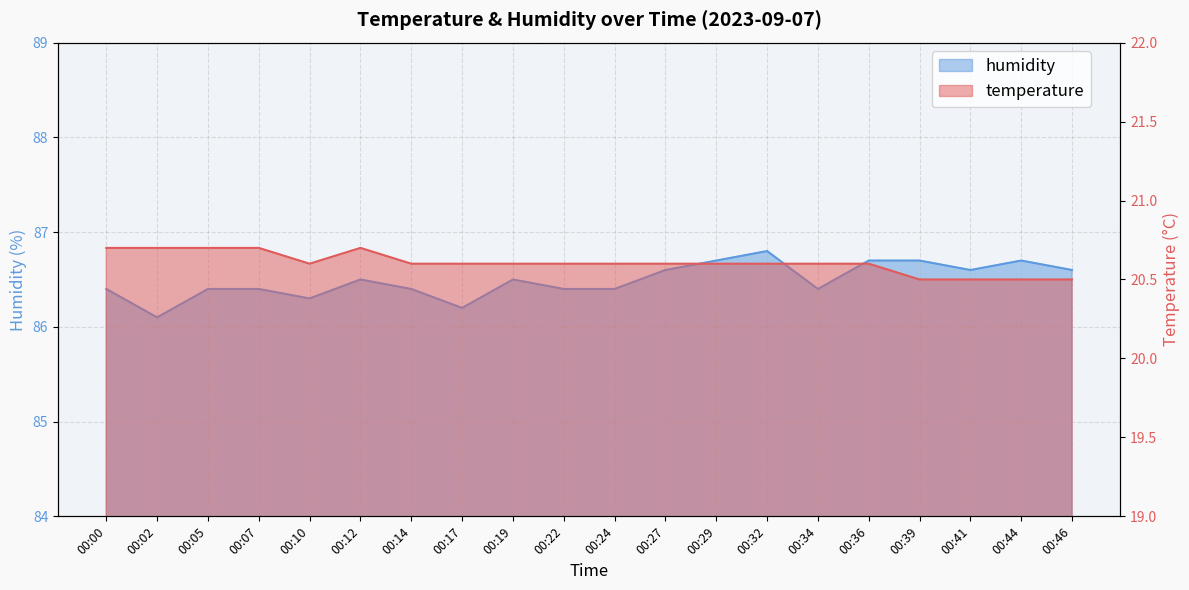

Which has a higher value, 00:39 or 00:10?

00:10